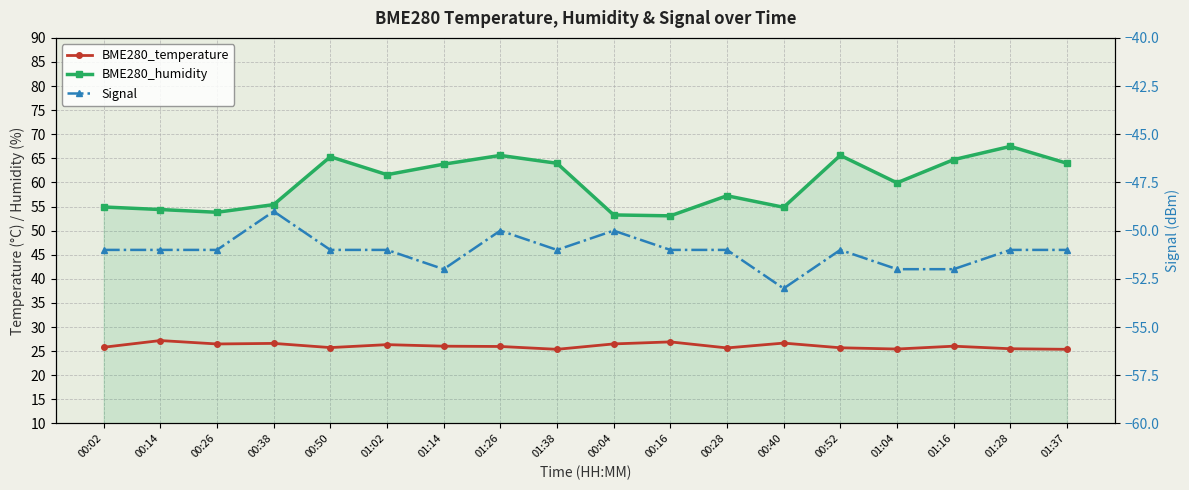

What is the sum of the BME280_temperature values at 01:38 and 01:02?

51.7